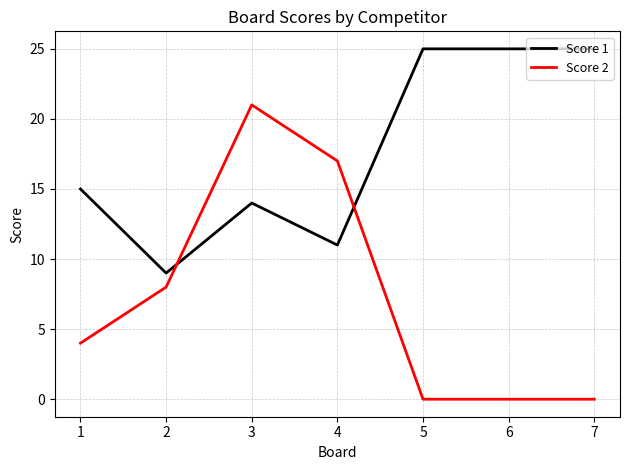

Count the number of categories in the chart.

7